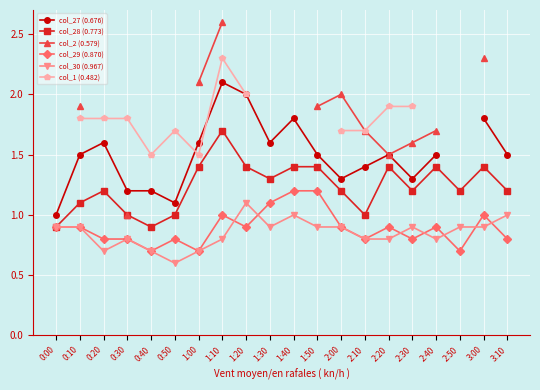

Count the number of data series in this chart.

6